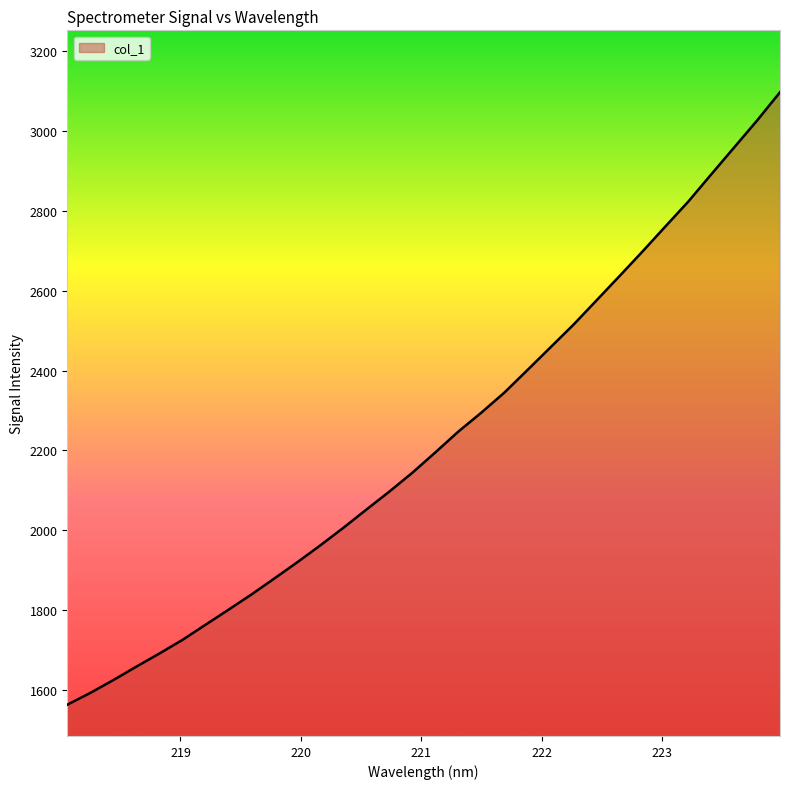

What is the maximum value shown in the chart?

3096.3